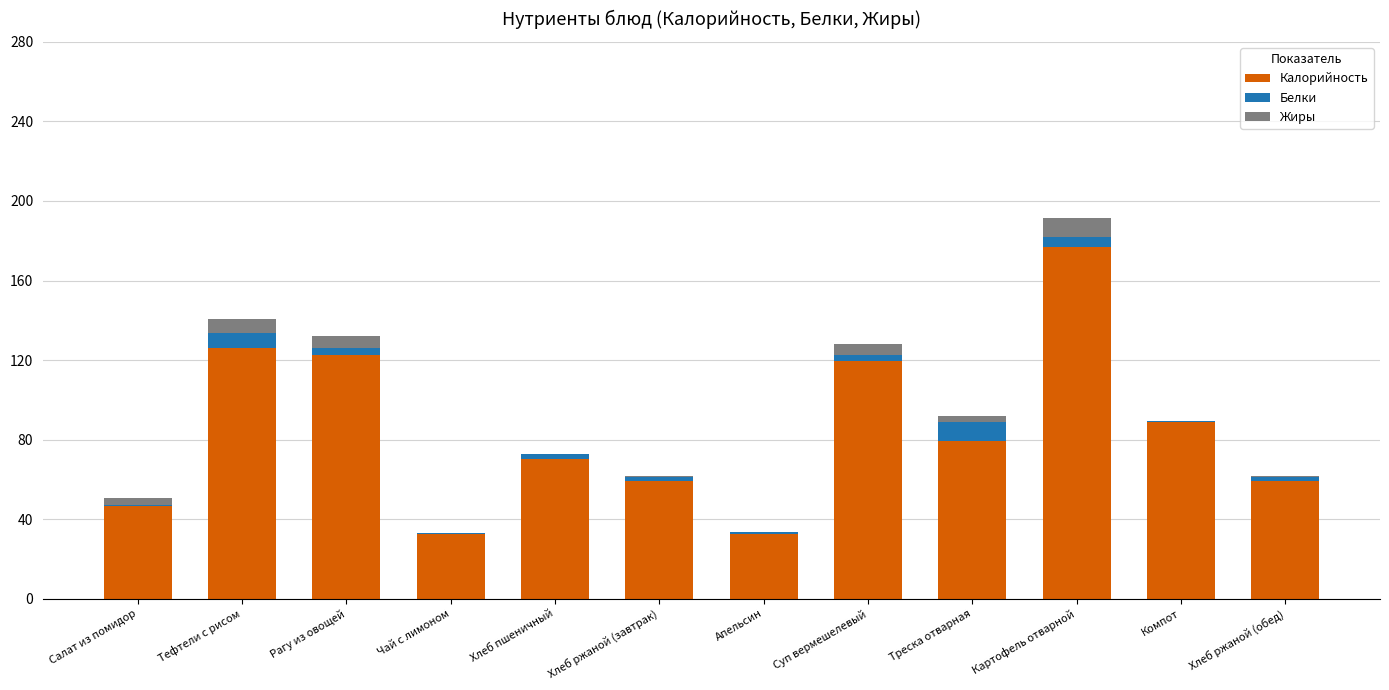

At which category is the sum across all series the highest?

Картофель отварной